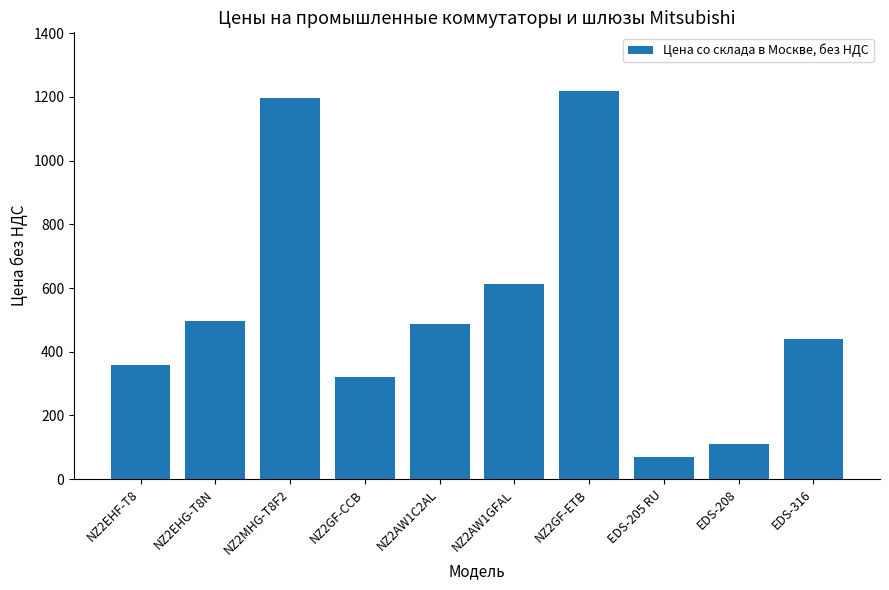

What is the change in value from NZ2EHG-T8N to NZ2GF-CCB?

-175.0